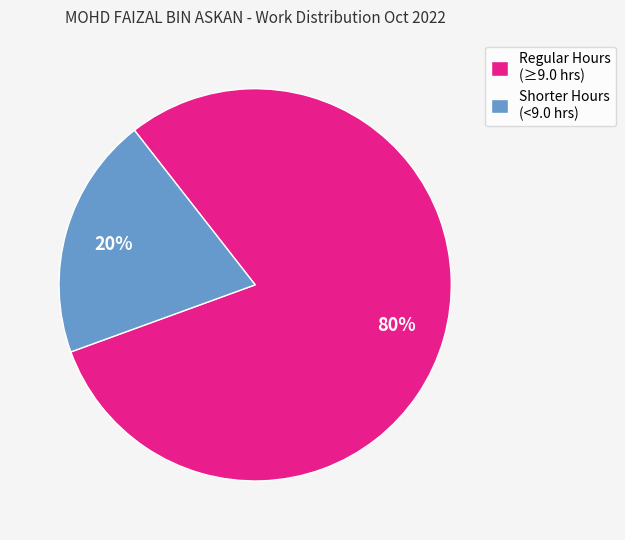

Rank the categories by value from lowest to highest.

Shorter Hours (<9.0 hrs), Regular Hours (≥9.0 hrs)